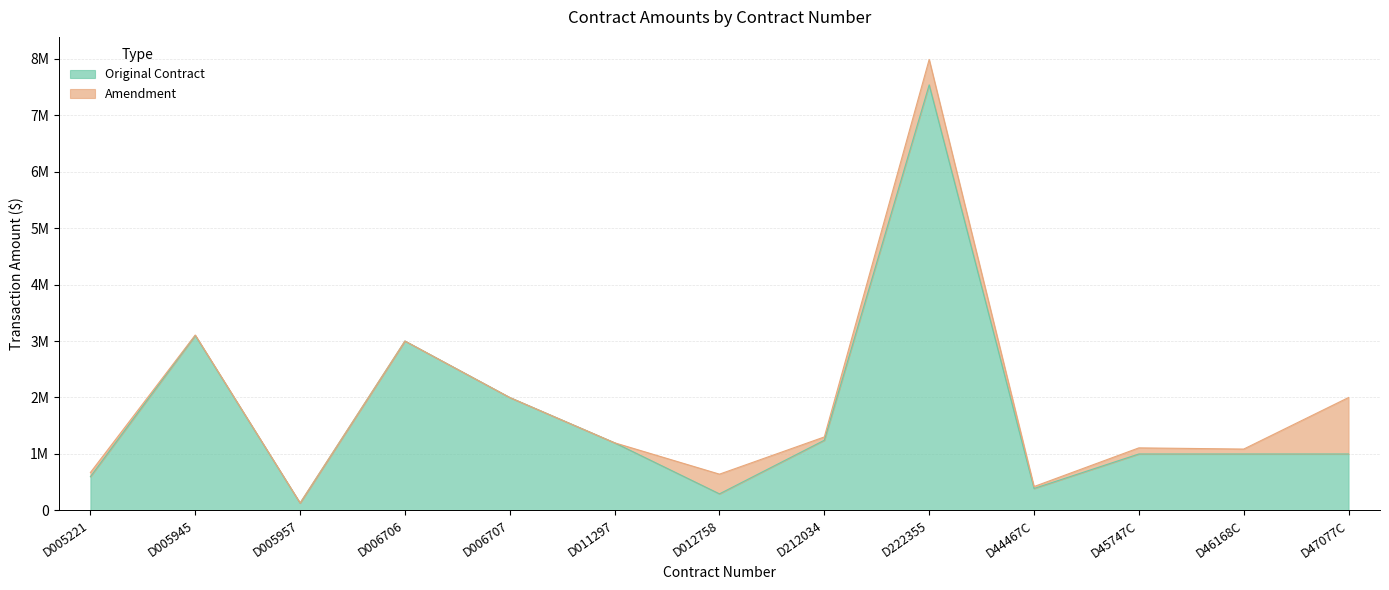

What is the difference between the maximum and minimum values?

7405010